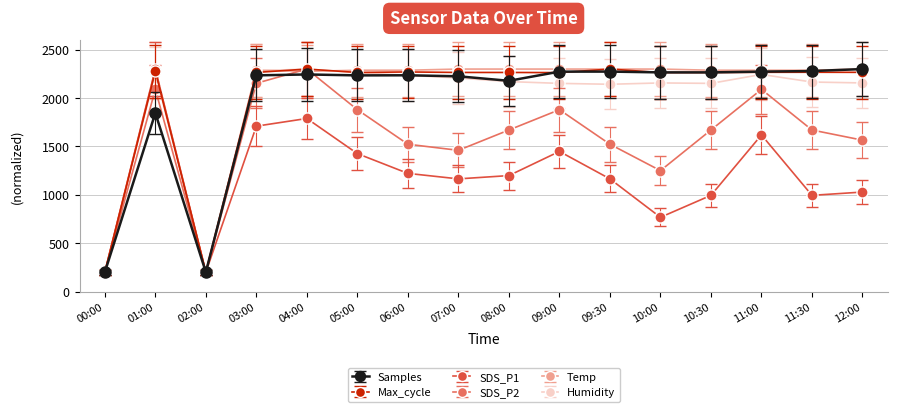

What is the label of the 4th point from the right?

10:30